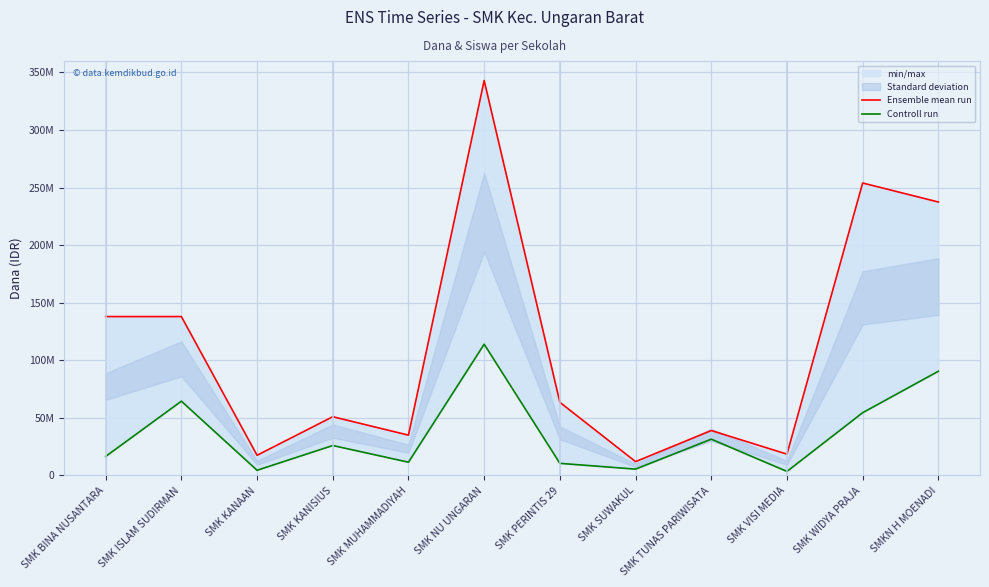

Where is the first local maximum for Controll run?

SMK ISLAM SUDIRMAN